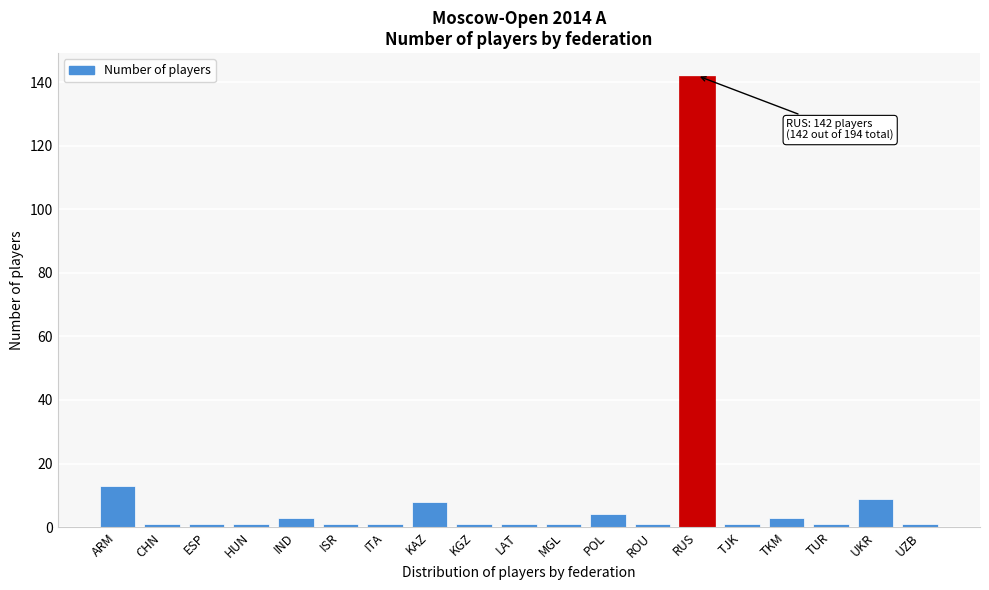

Reading left to right, list all the values displayed in this chart.

ARM=13	CHN=1	ESP=1	HUN=1	IND=3	ISR=1	ITA=1	KAZ=8	KGZ=1	LAT=1	MGL=1	POL=4	ROU=1	RUS=142	TJK=1	TKM=3	TUR=1	UKR=9	UZB=1